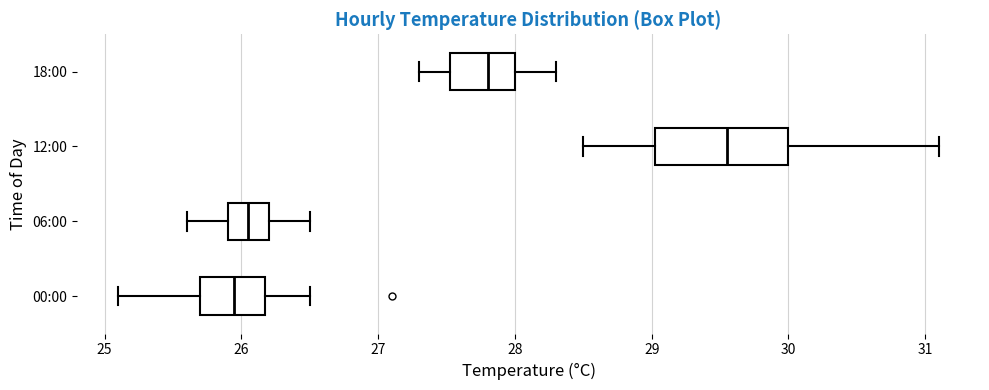

Which box's median line is the furthest to the right?

12:00